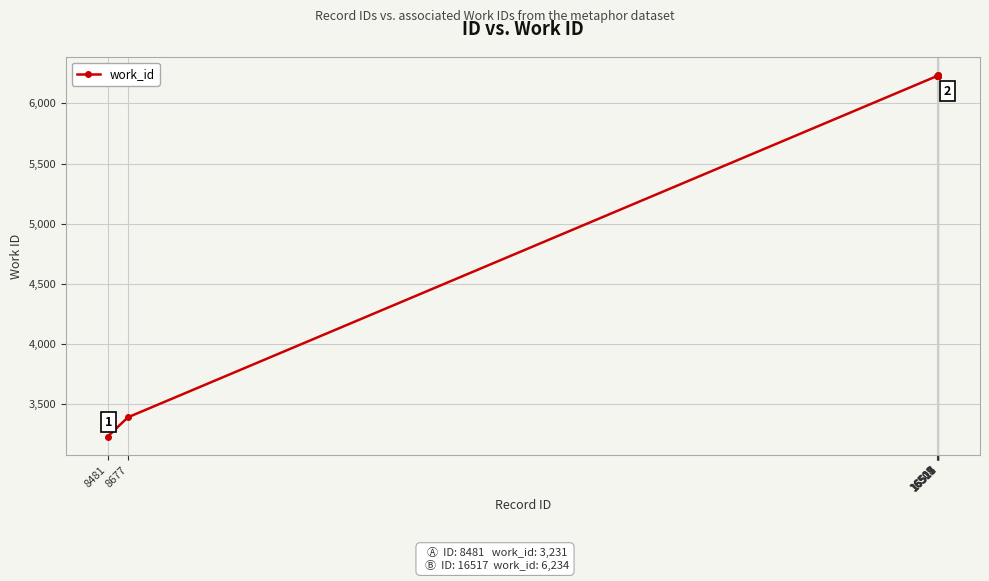

What is the minimum value shown in the chart?

3231